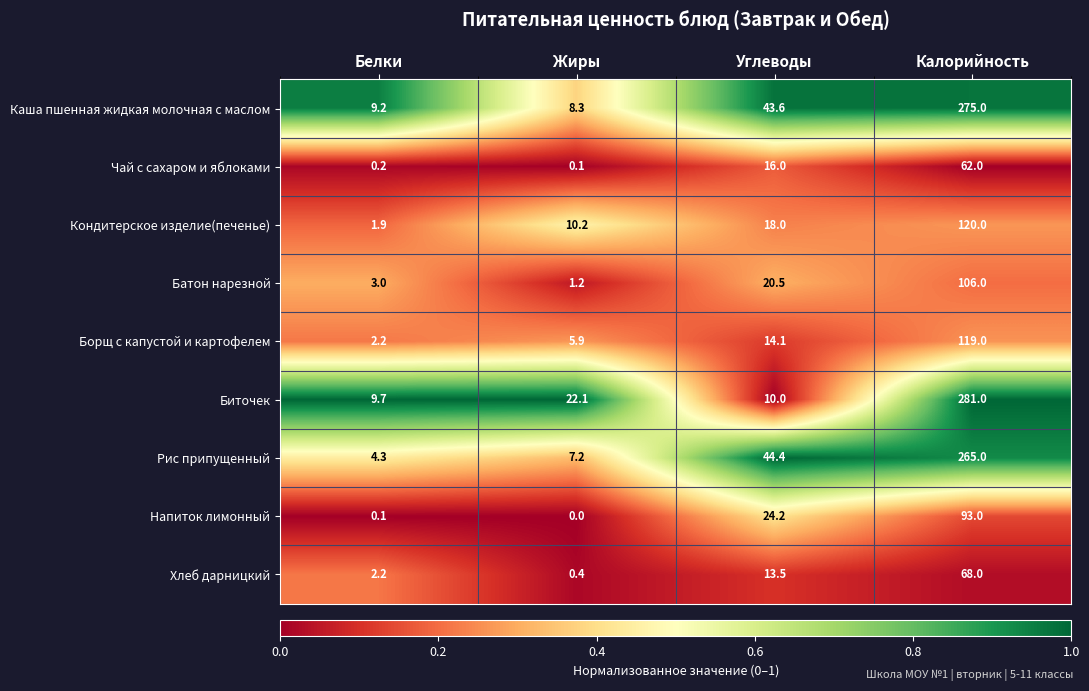

Which series has the largest total across all categories?

Каша пшенная жидкая молочная с маслом